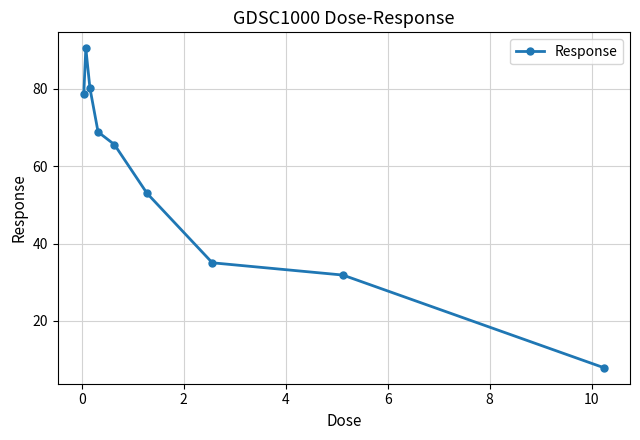

How many points are higher than both their immediate neighbors (excluding endpoints)?

1